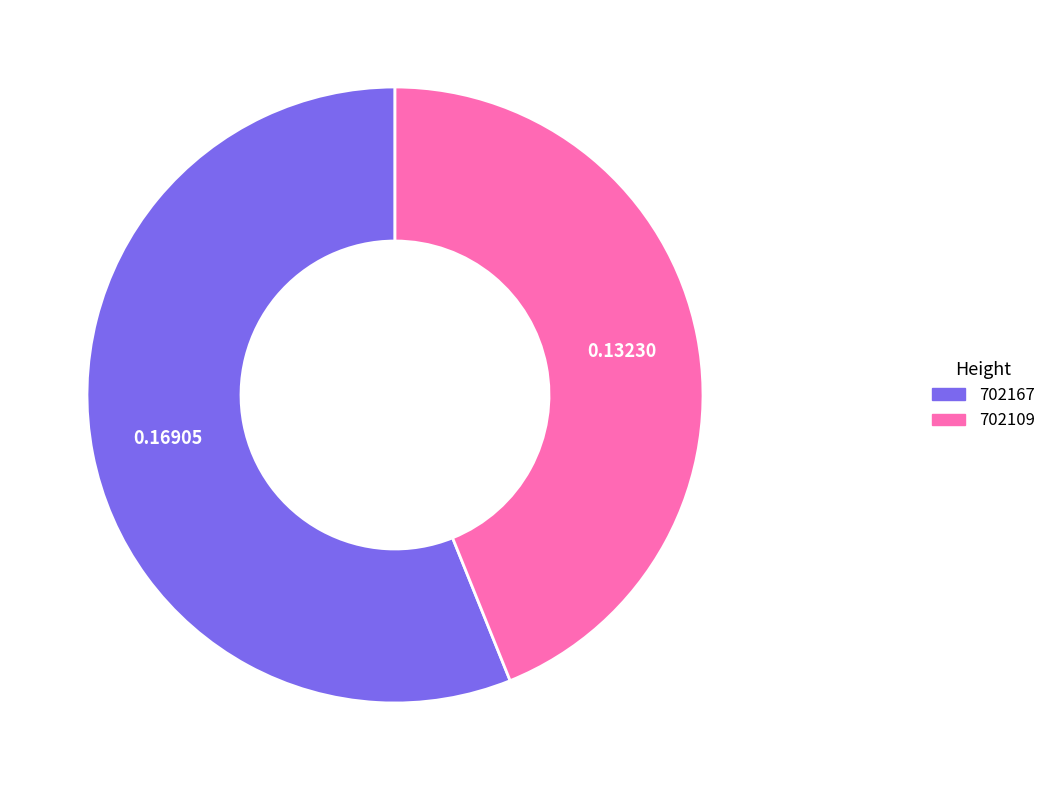

Rank the categories by value from lowest to highest.

702109, 702167